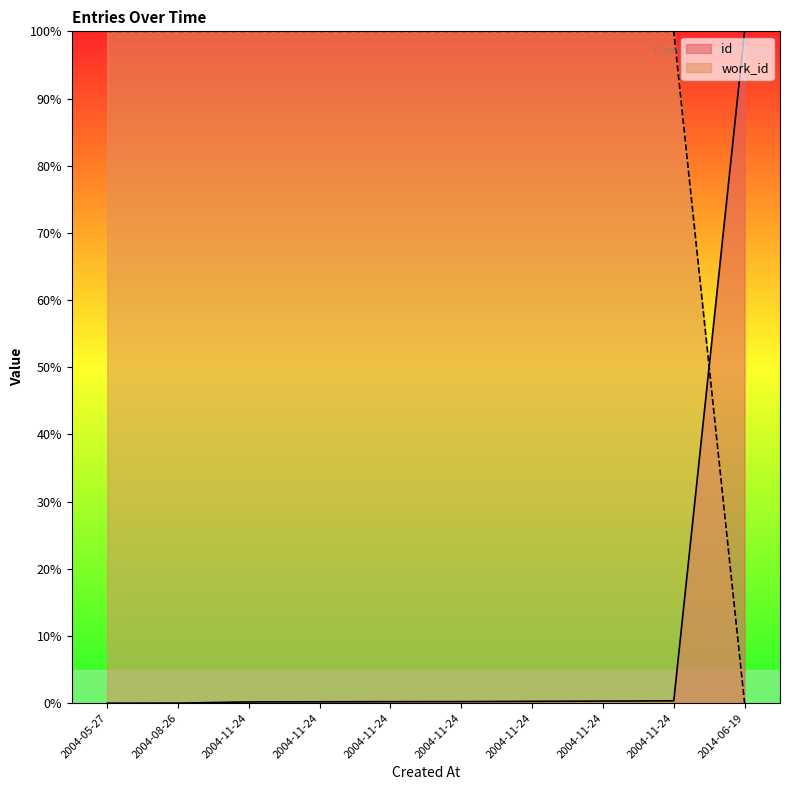

Between 2004-11-24 and 2004-08-26, which is larger?

2004-11-24